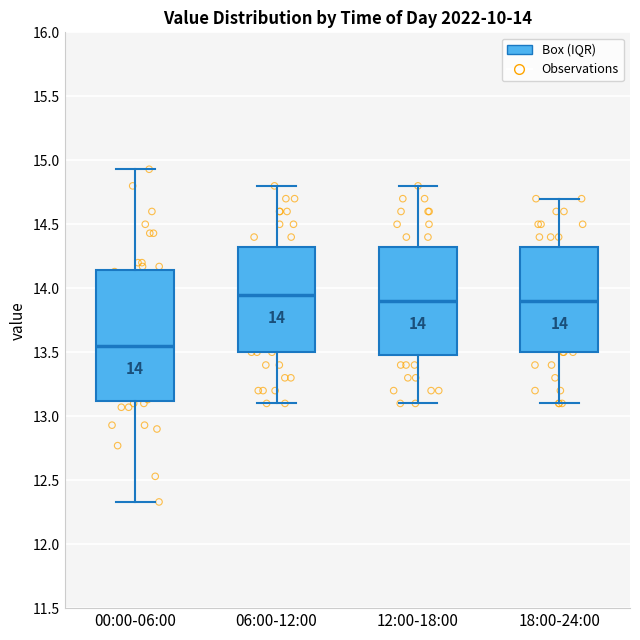

Which box is the tallest, from its lower edge to its upper edge?

00:00-06:00